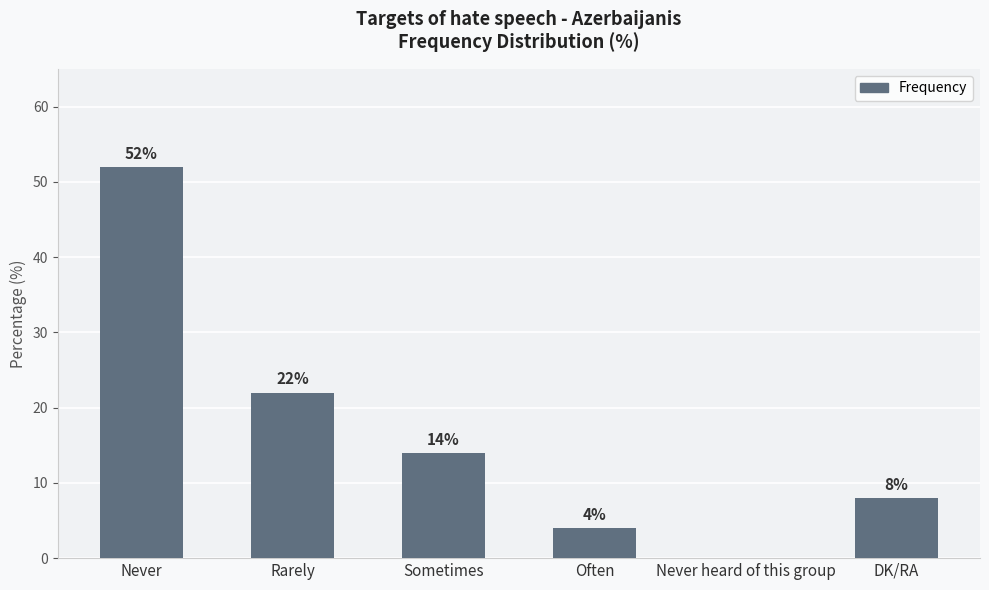

At which label does the data first exceed 14?

Never